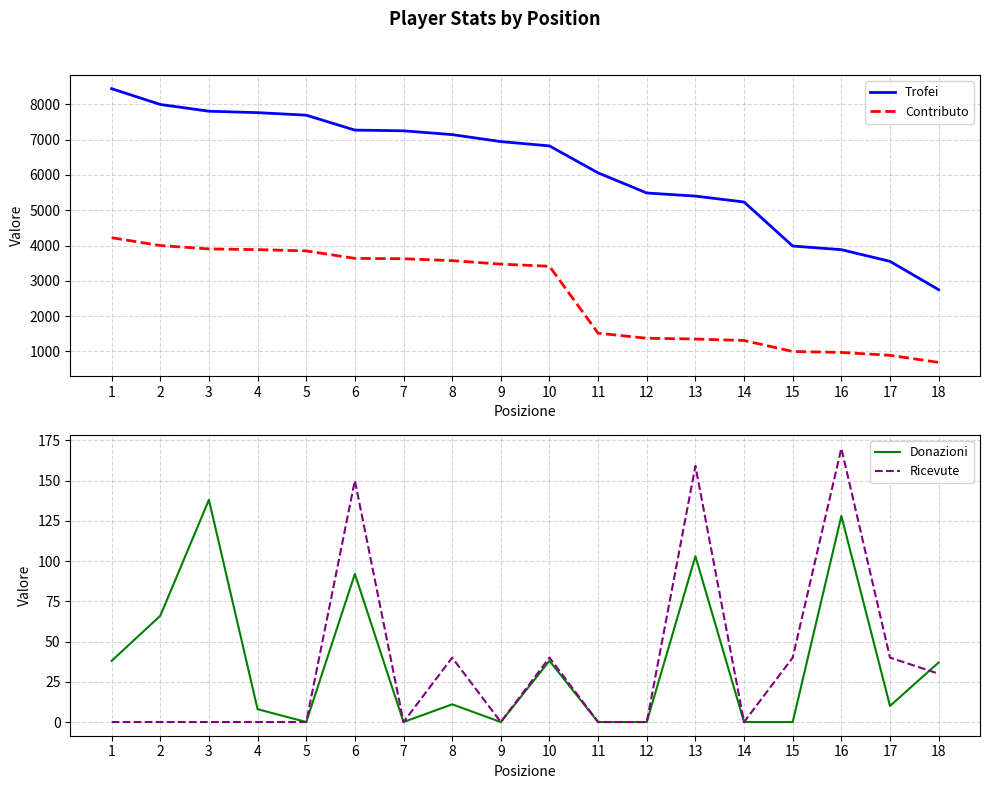

What are all the series names shown in the legend?

Trofei, Contributo, Donazioni, Ricevute